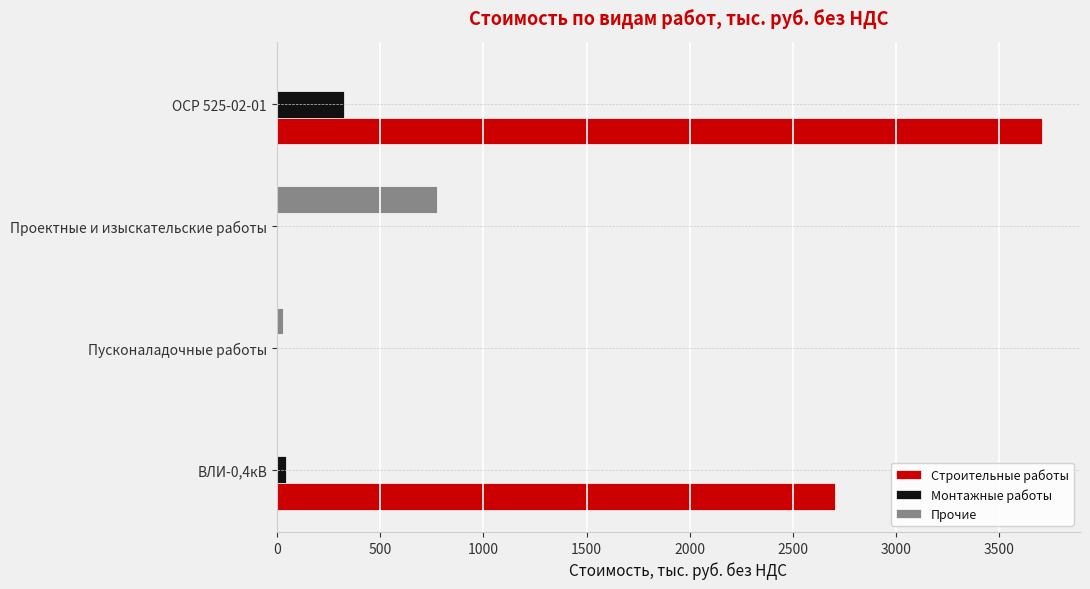

The value of Прочие at Проектные и изыскательские работы is 778.0. True or false?

True